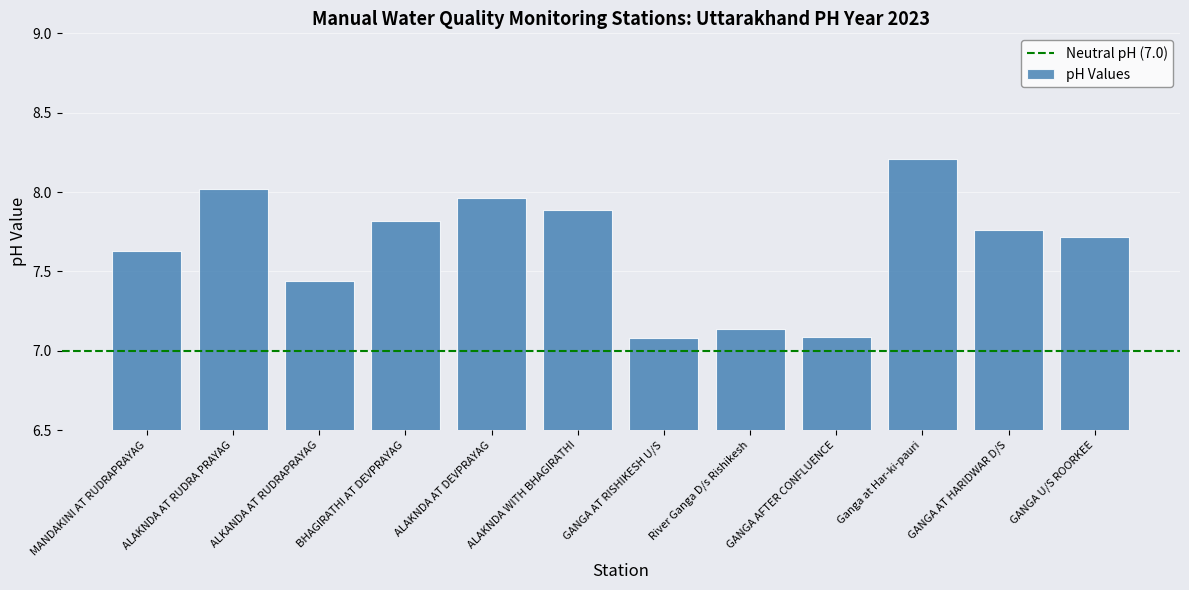

Which has a higher value, GANGA AT HARIDWAR D/S or ALKANDA AT RUDRAPRAYAG?

GANGA AT HARIDWAR D/S